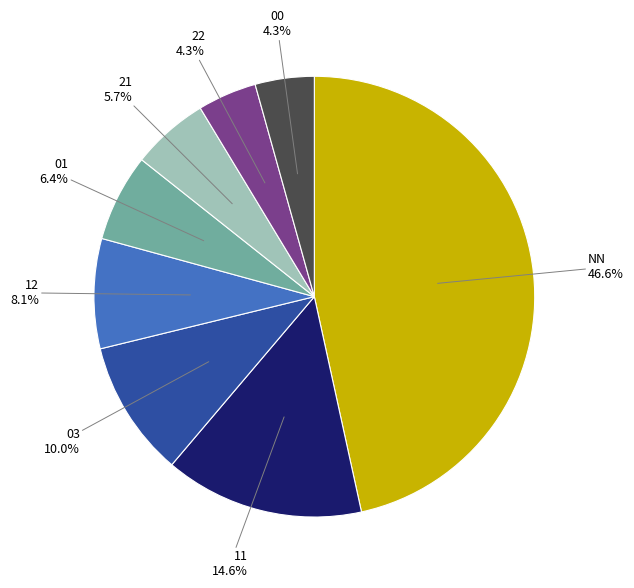

Count the number of slices in the pie.

8